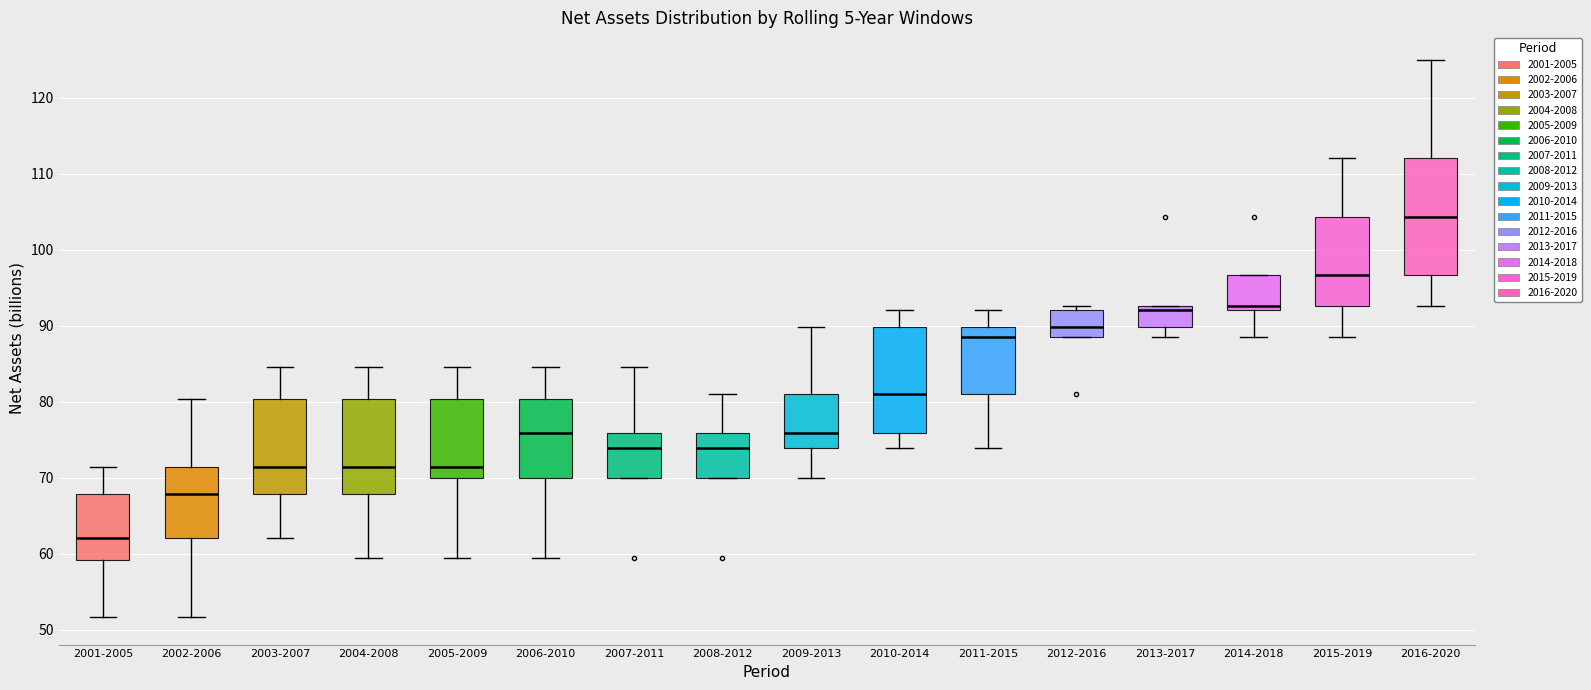

Reading left to right, transcribe this box plot: for each box, give where its median line is, the range the box spans, and where its two whiskers end, as read against the y-axis. The values are not printed on the chart, so give them approximately, as read against the axis.

2001-2005: median 62, box 59 to 68, whiskers 52 to 71
2002-2006: median 68, box 62 to 71, whiskers 52 to 80
2003-2007: median 71, box 68 to 80, whiskers 62 to 85
2004-2008: median 71, box 68 to 80, whiskers 59 to 85
2005-2009: median 71, box 70 to 80, whiskers 59 to 85
2006-2010: median 76, box 70 to 80, whiskers 59 to 85
2007-2011: median 74, box 70 to 76, whiskers 70 to 85
2008-2012: median 74, box 70 to 76, whiskers 70 to 81
2009-2013: median 76, box 74 to 81, whiskers 70 to 90
2010-2014: median 81, box 76 to 90, whiskers 74 to 92
2011-2015: median 89, box 81 to 90, whiskers 74 to 92
2012-2016: median 90, box 89 to 92, whiskers 89 to 93
2013-2017: median 92, box 90 to 93, whiskers 89 to 93
2014-2018: median 93, box 92 to 97, whiskers 89 to 97
2015-2019: median 97, box 93 to 104, whiskers 89 to 112
2016-2020: median 104, box 97 to 112, whiskers 93 to 125